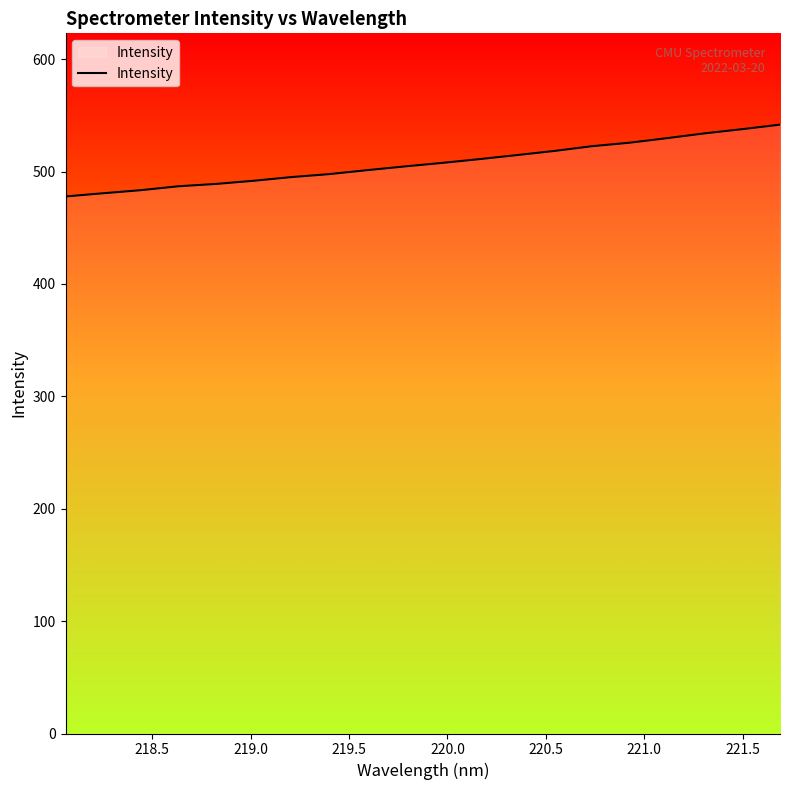

What is the maximum value shown in the chart?

541.7